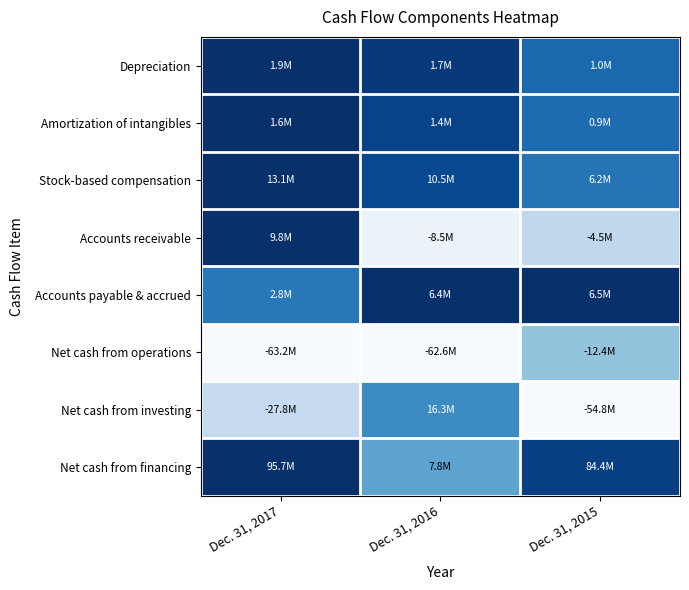

Which has a higher value, Dec. 31, 2017 or Dec. 31, 2016?

Dec. 31, 2017